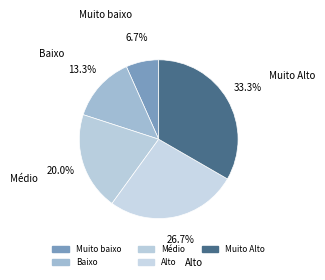

Combined, what portion of the pie is Muito baixo and Médio?

26.7%